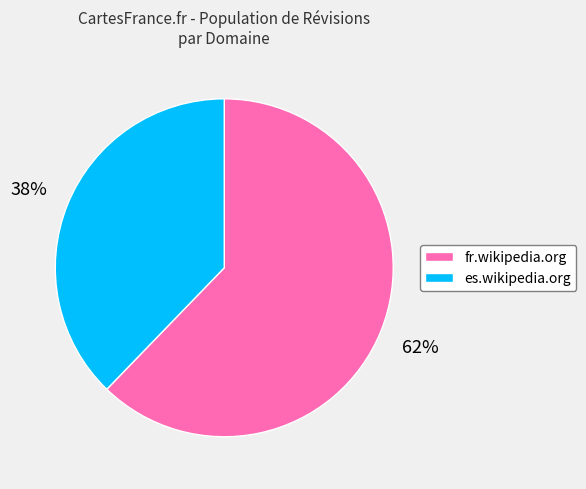

Which has a higher value, fr.wikipedia.org or es.wikipedia.org?

fr.wikipedia.org